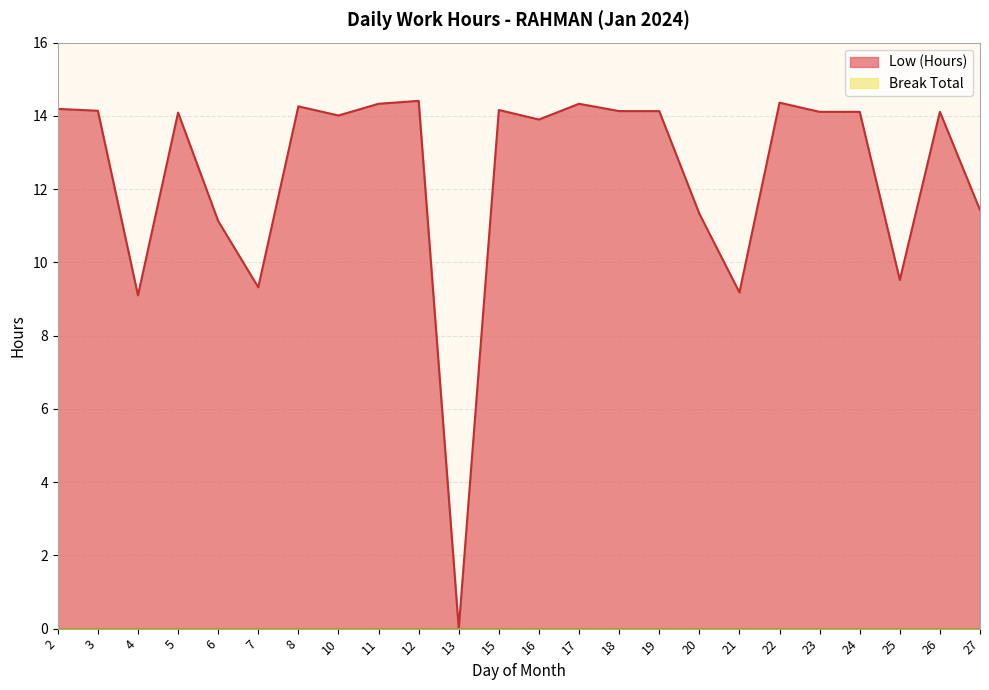

What is the change in value from 10 to 17?

+0.3